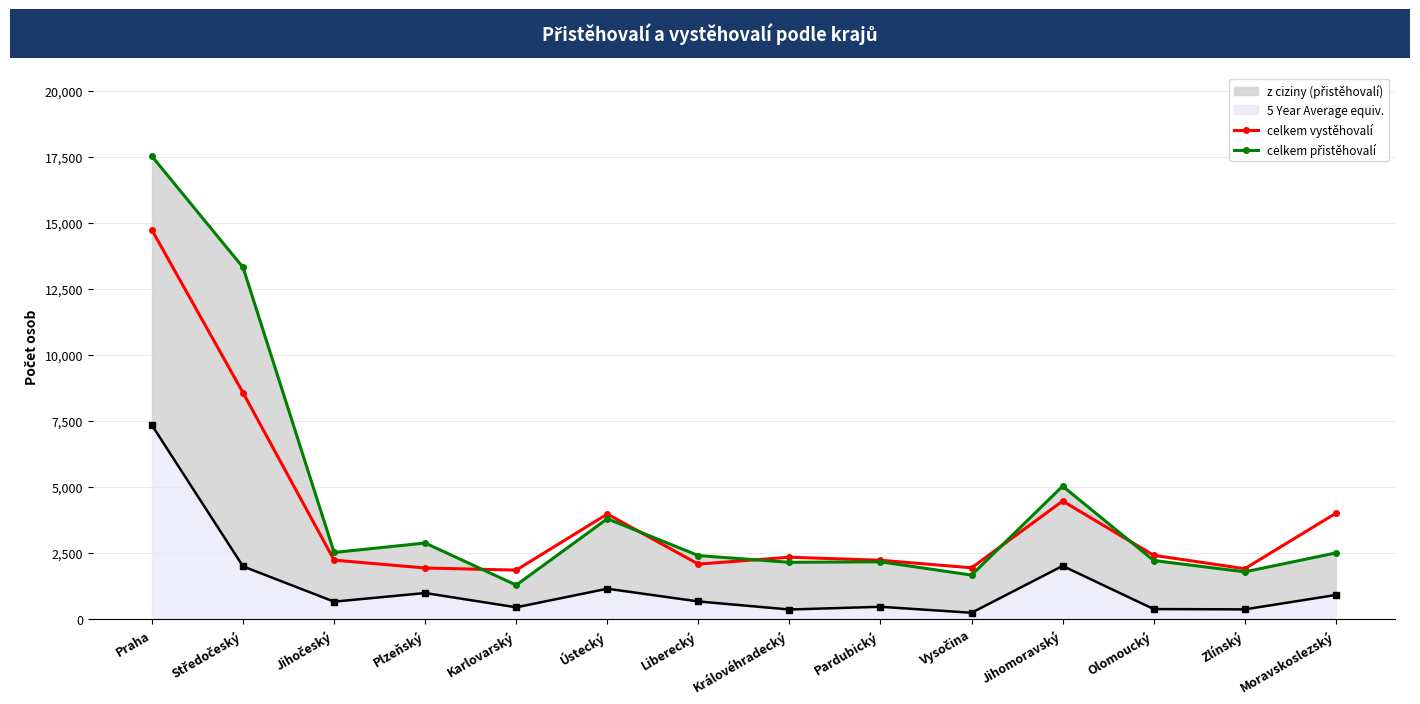

True or false: celkem vystěhovalí has more than 0 interior local peaks.

True